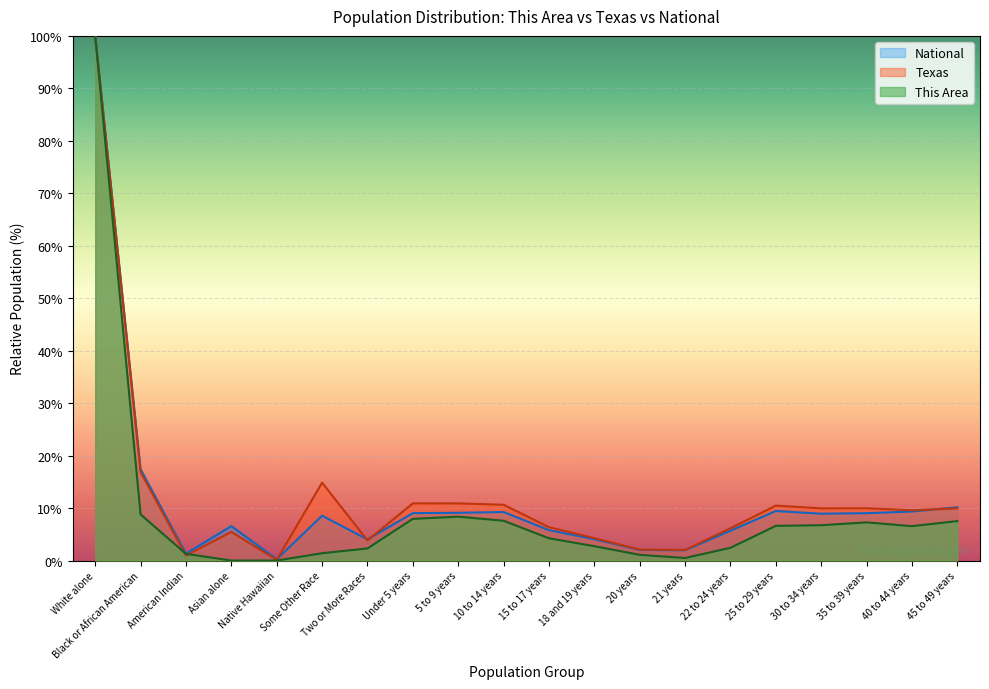

What is the sum of all Texas values?

245.3